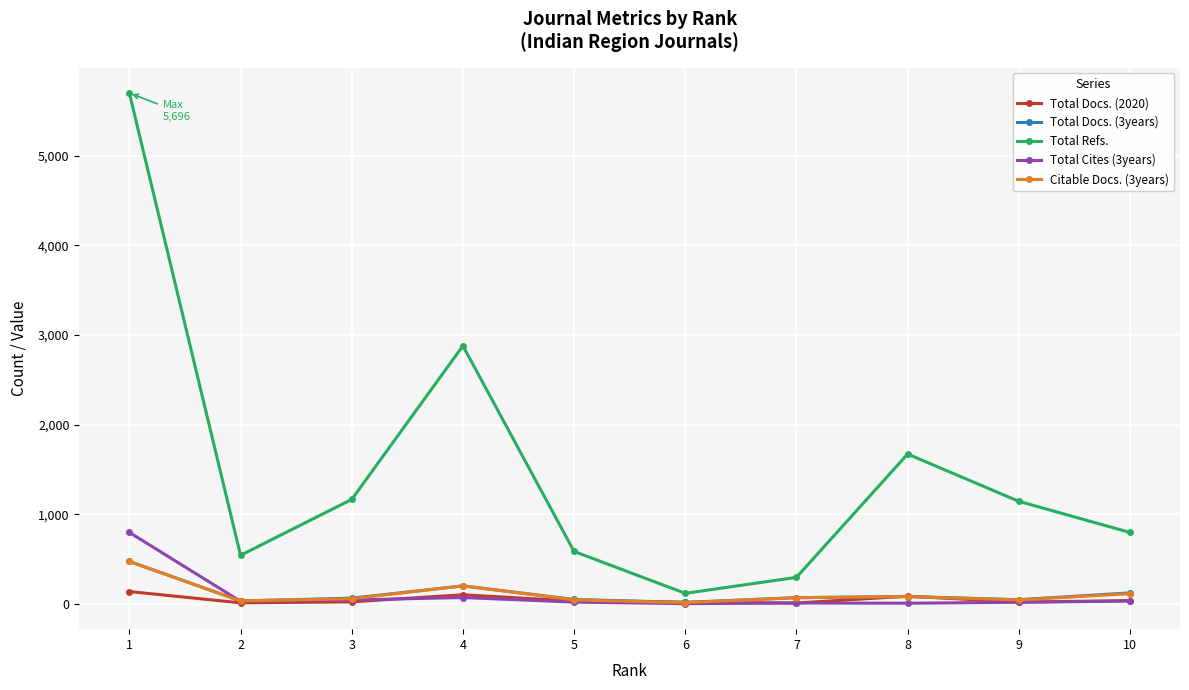

Which series changed the most between 1 and 5?

Total Refs.